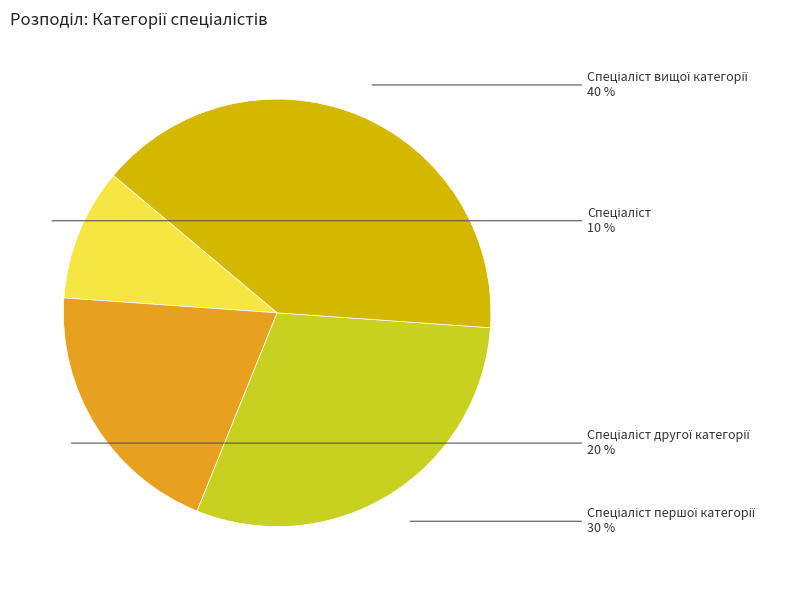

Does any single category account for the majority?

No